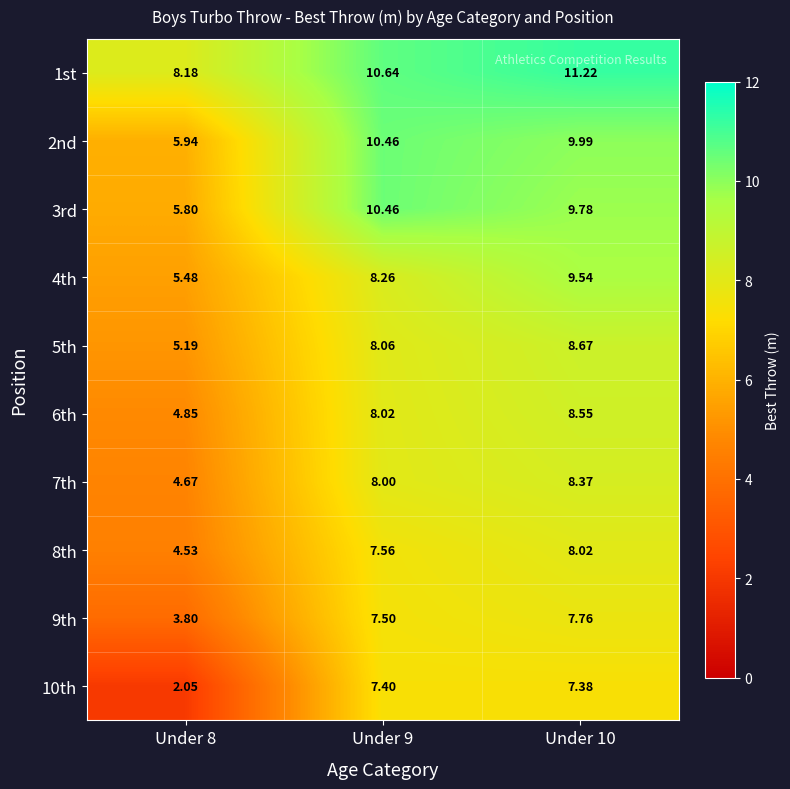

Which series has the largest total across all categories?

1st